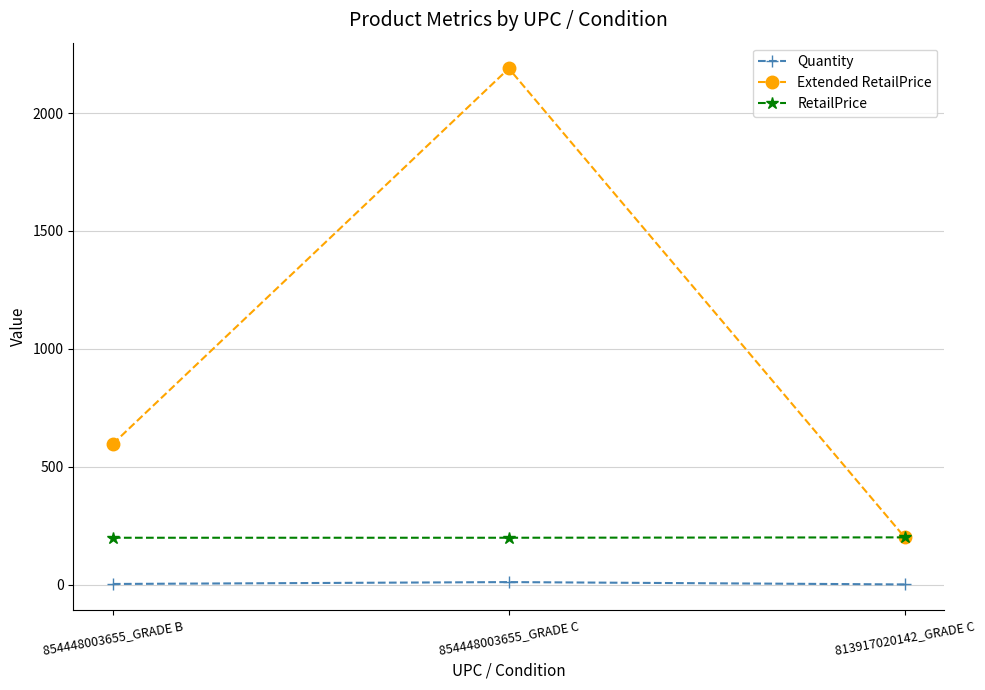

What is the sum of all RetailPrice values?

598.6